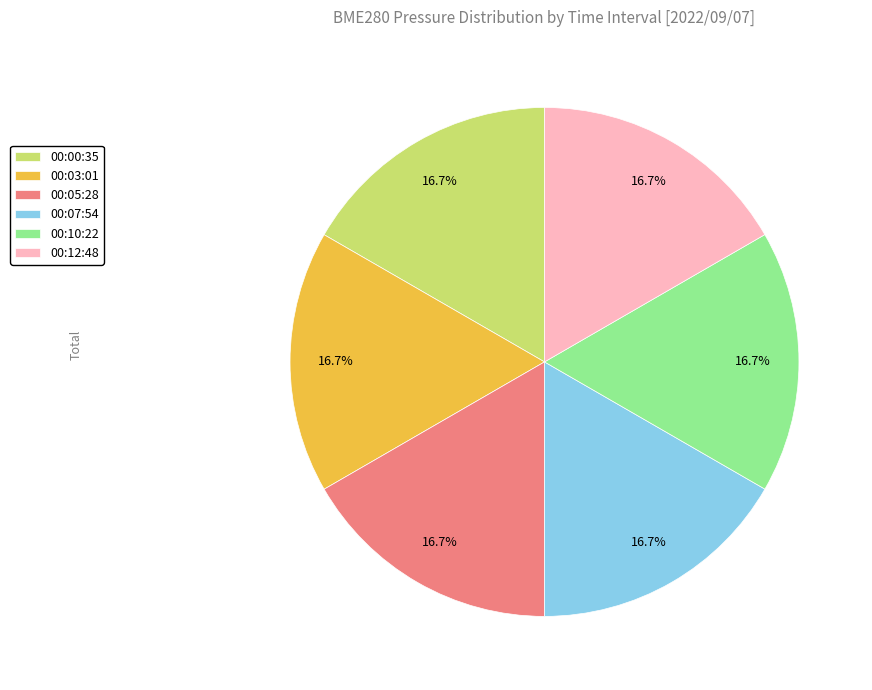

Is there a majority slice in this chart?

No